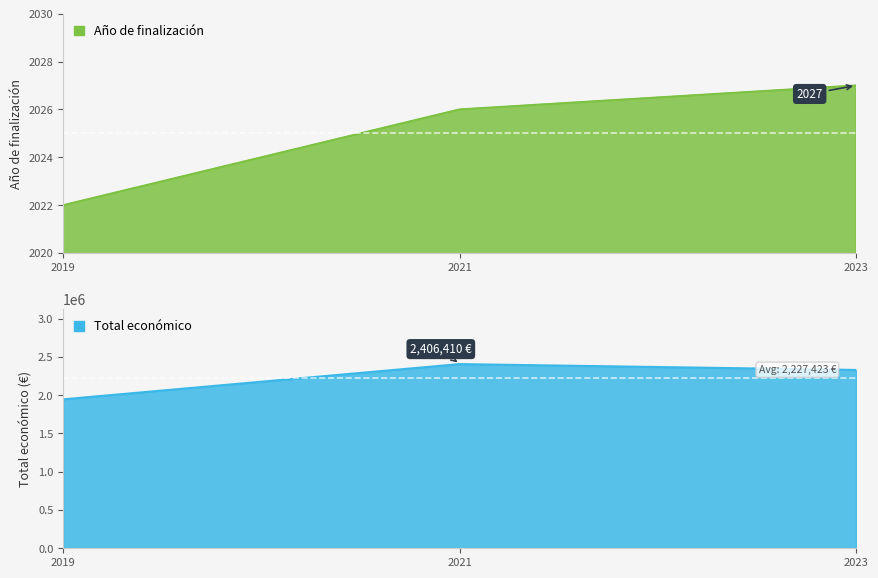

At how many categories does at least one series exceed 1275040?

3